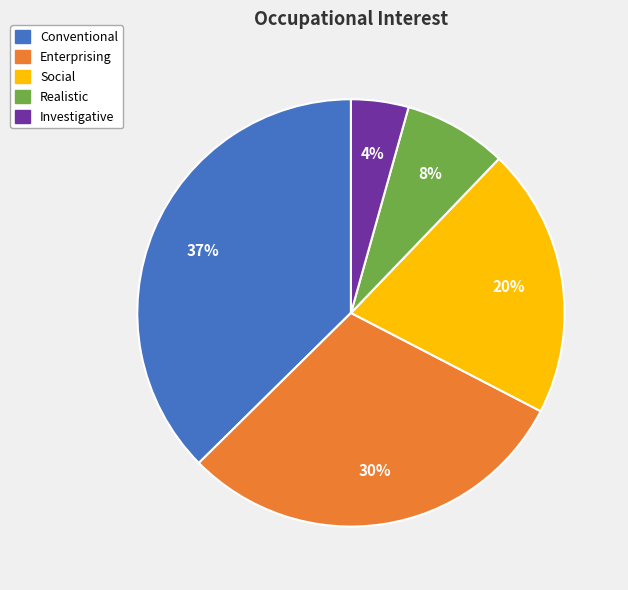

Is there a majority slice in this chart?

No